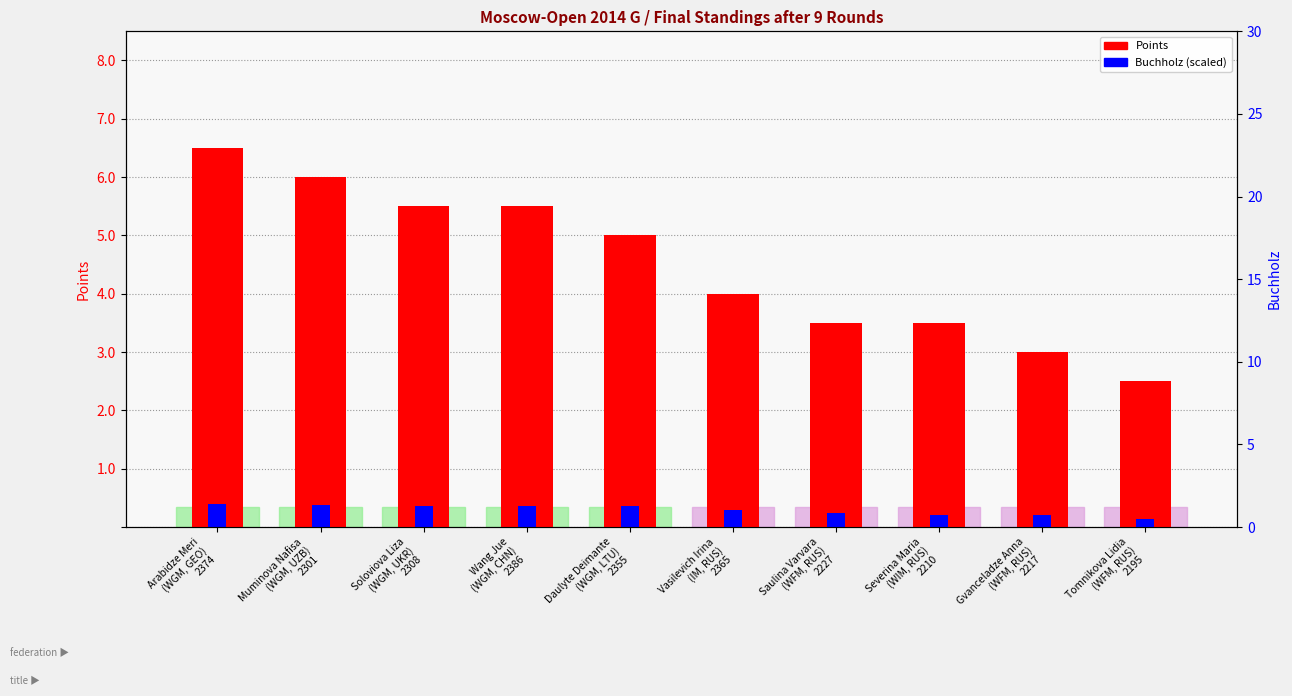

Rank the series at Severina Maria
(WIM, RUS)
2210 from lowest to highest value.

Buchholz (scaled), Points